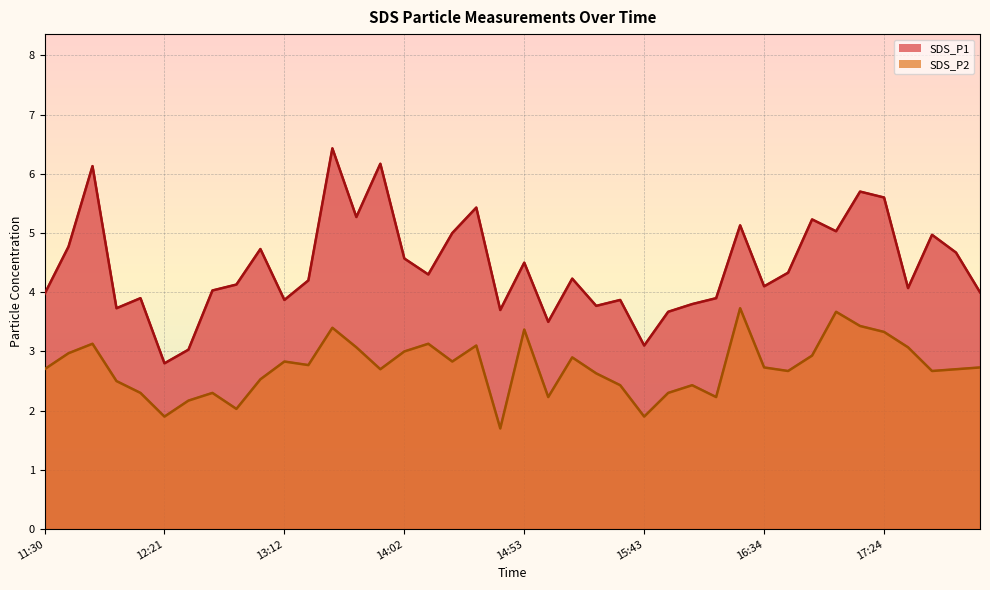

What is the difference between the maximum and minimum values in the SDS_P1 series?

3.6